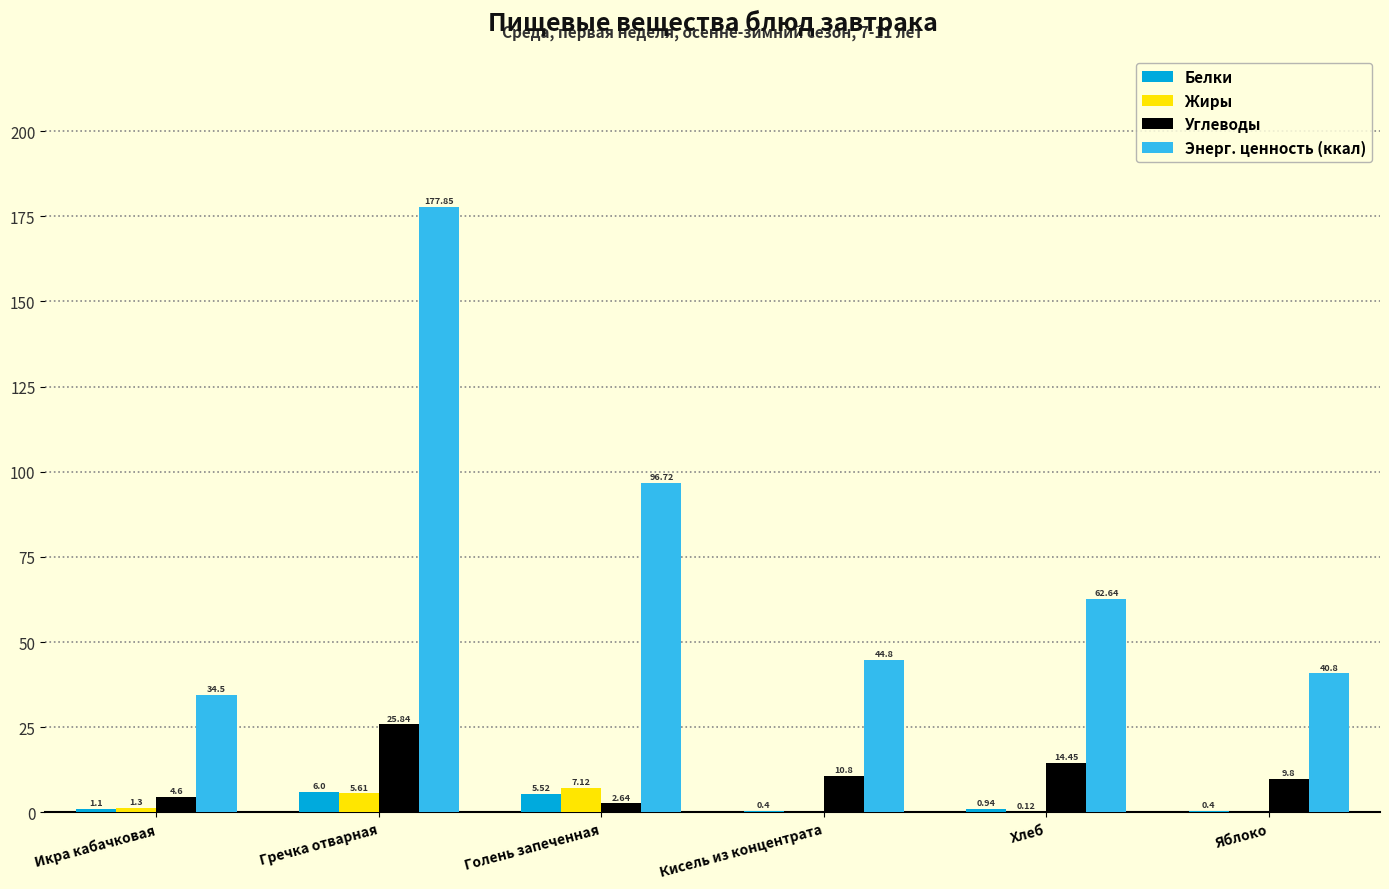

Are the bars grouped side by side (vs. stacked)?

Yes